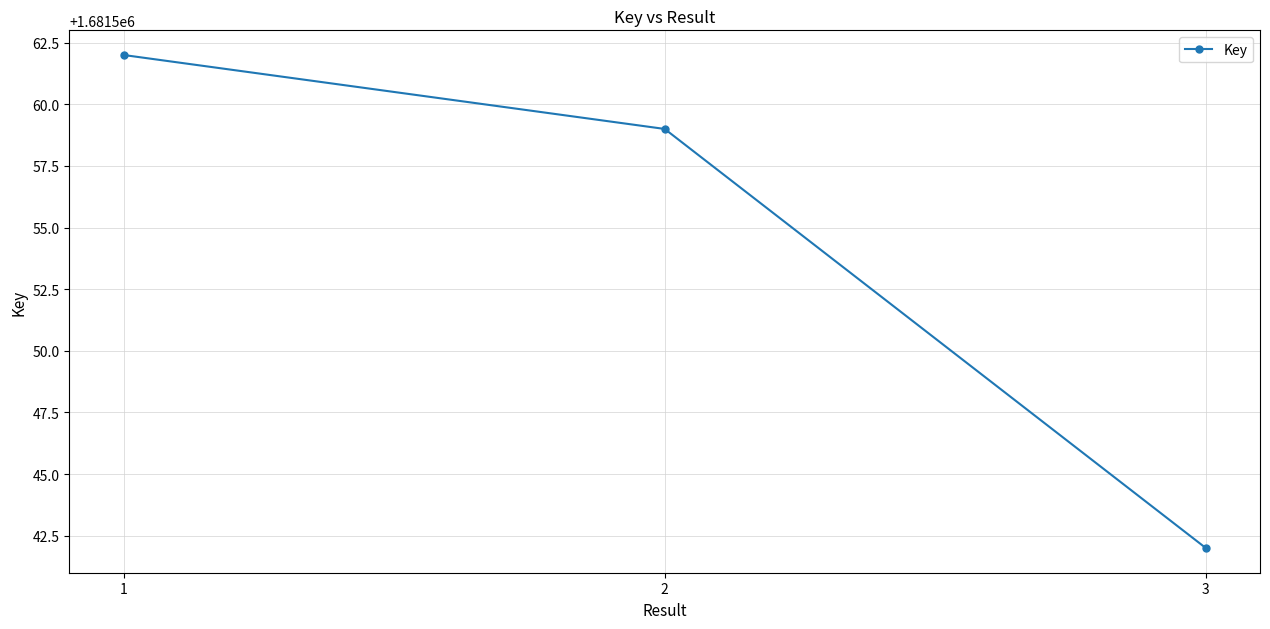

What is the value of the 1st point from the left?

1681562